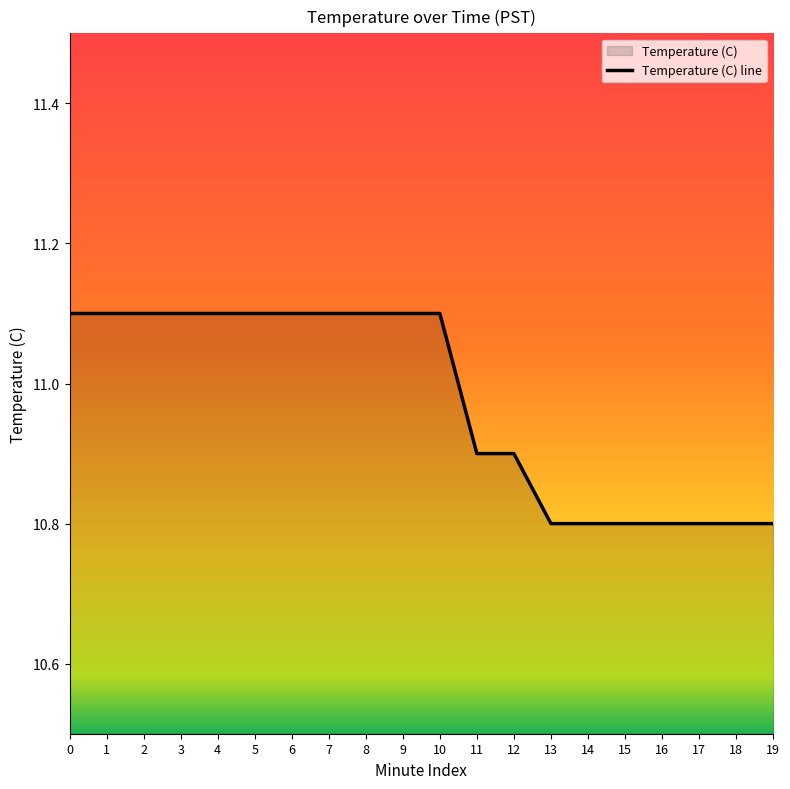

The value at 5 is 11.1. True or false?

True